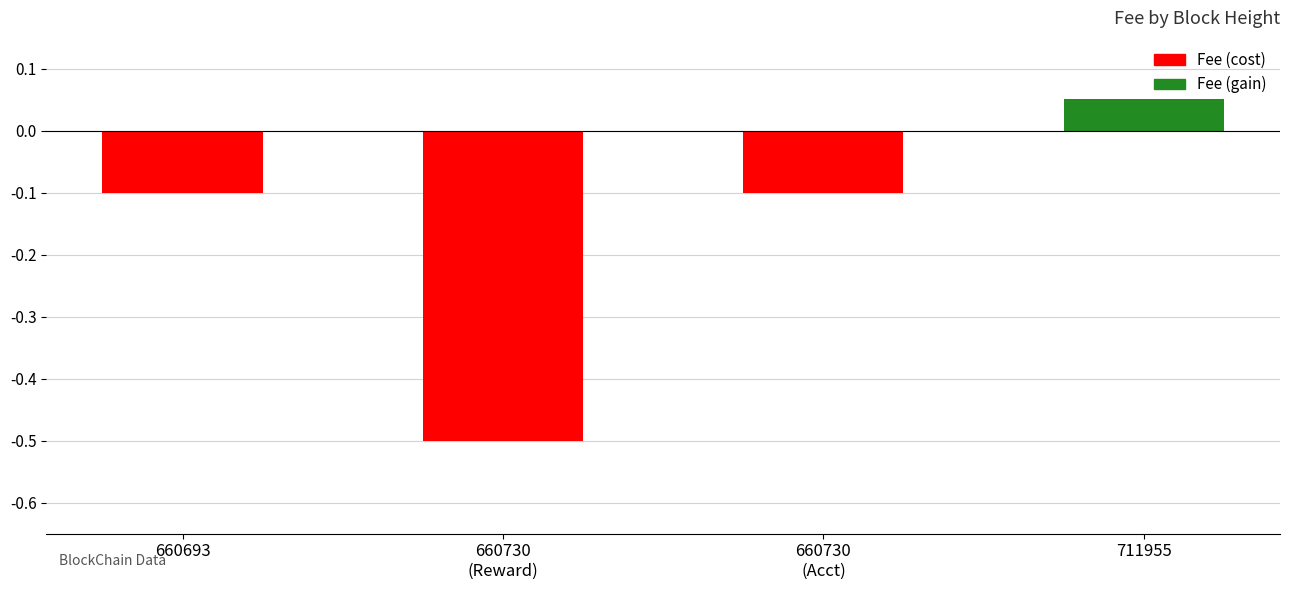

What value does the data have at 660730
(Acct)?

-0.1